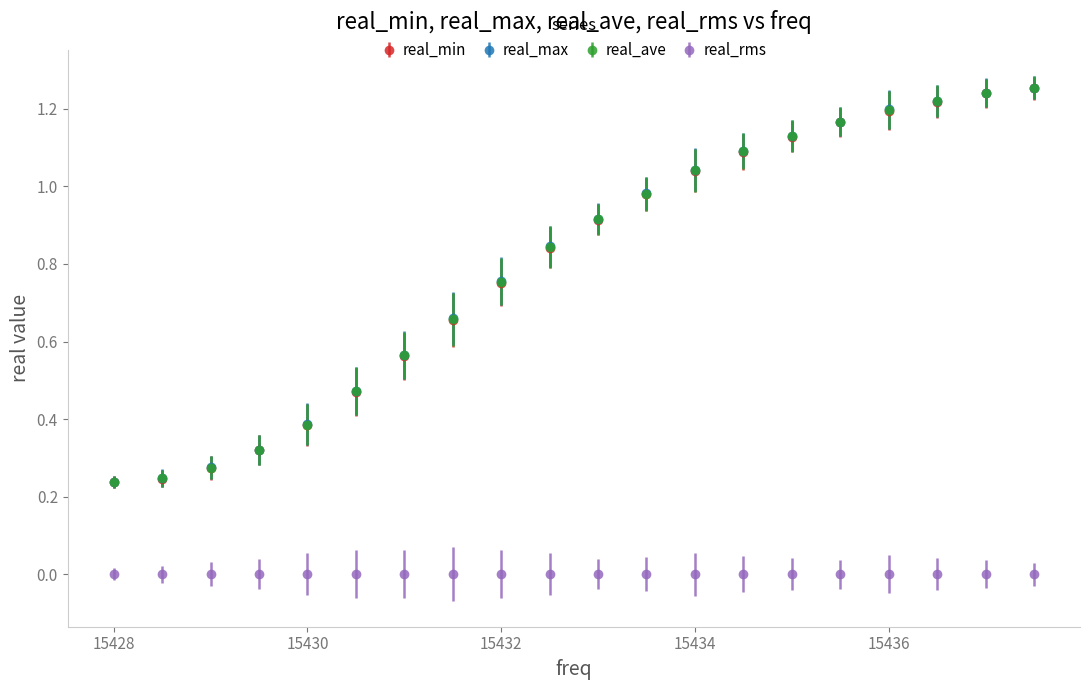

Which series has the widest spread of values?

real_max